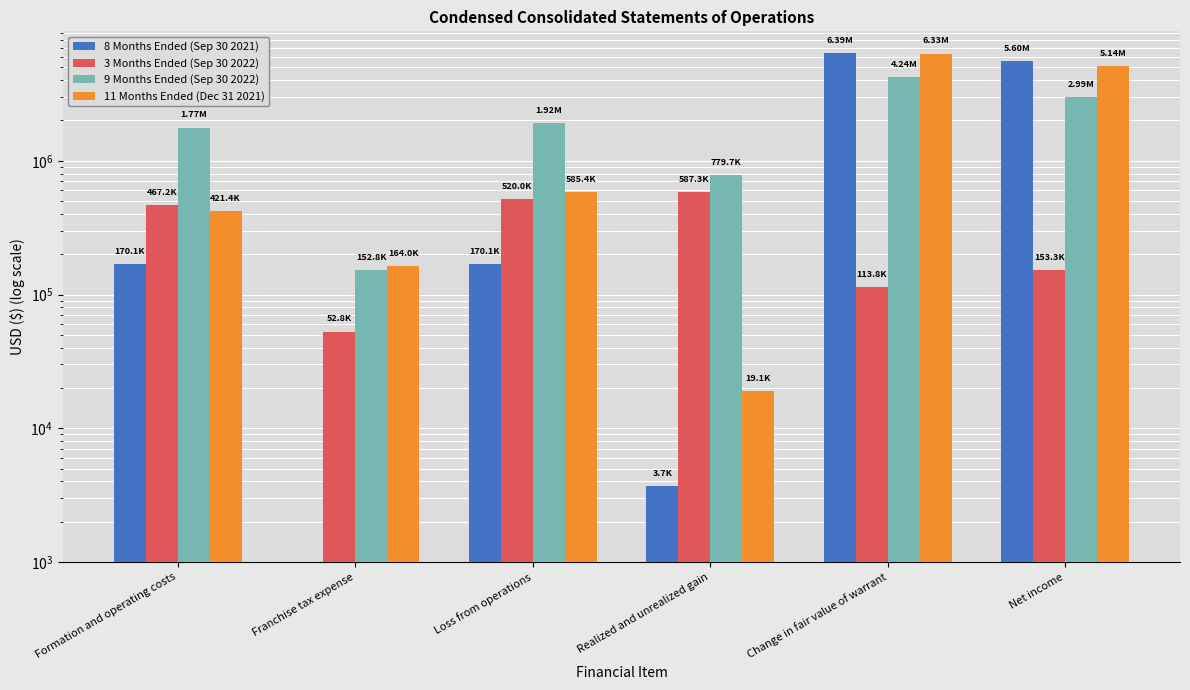

How many bars are there in each group?

4